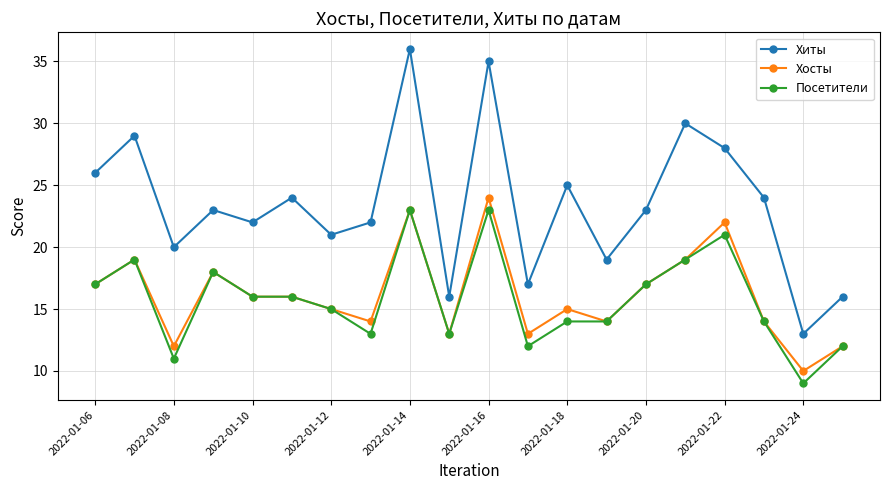

Which series has the largest total across all categories?

Хиты